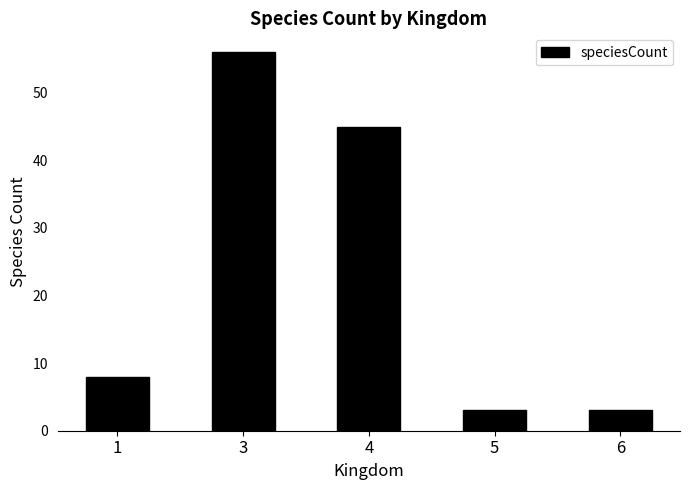

What is the sum of all values?

115